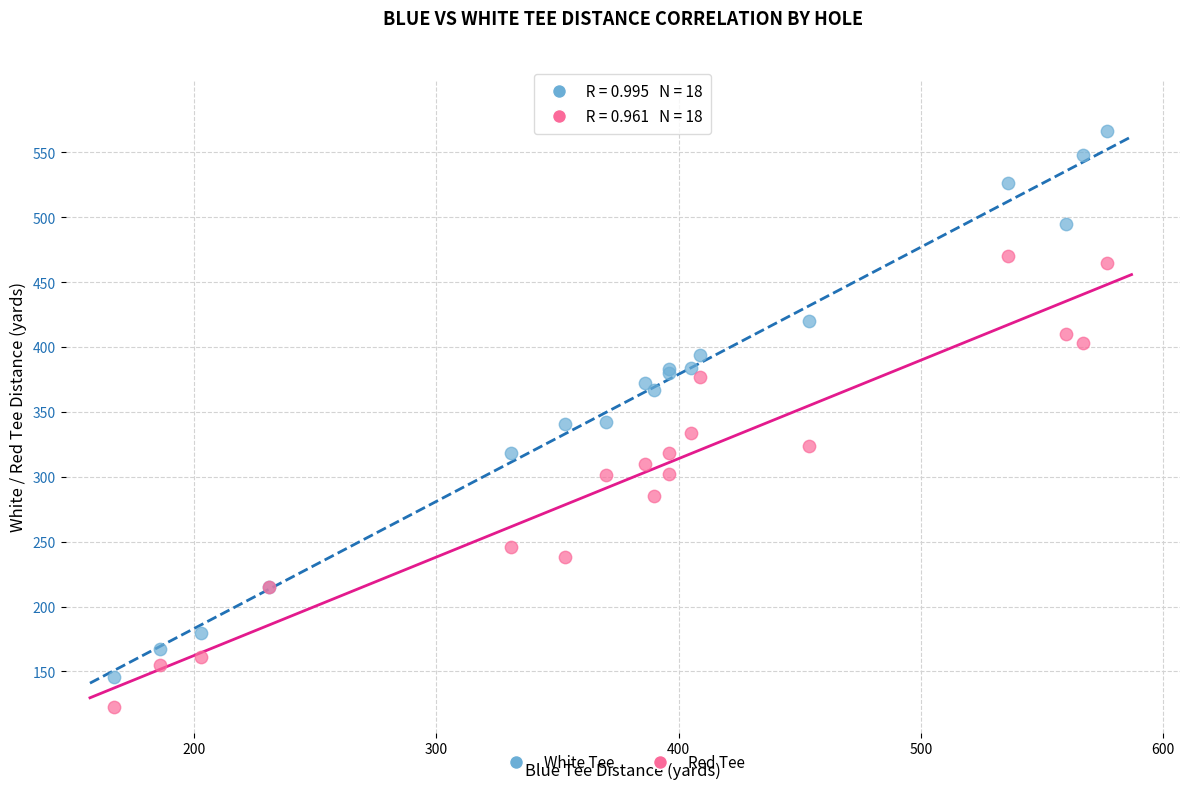

Which series reaches the maximum Y coordinate?

White Tee